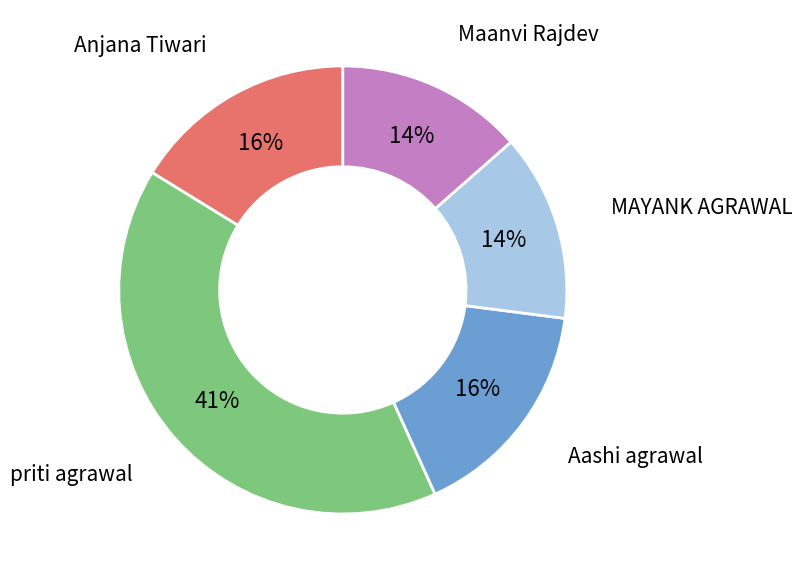

Does Aashi agrawal account for over 50% of the chart?

No